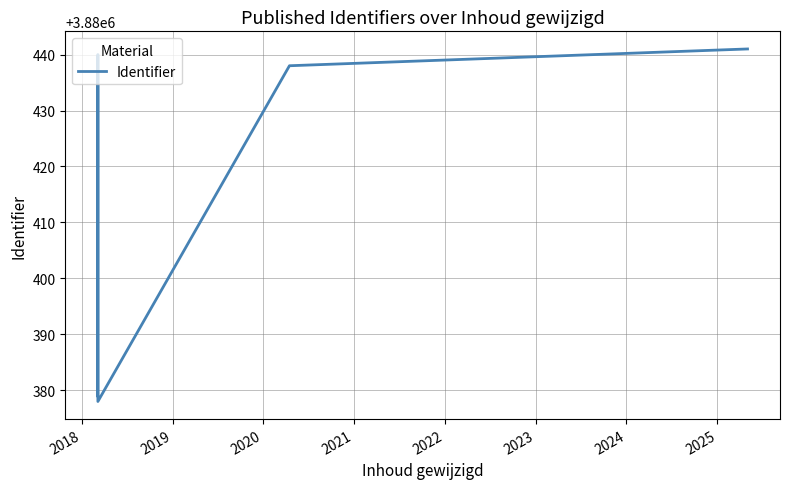

What is the smallest value displayed?

3880378